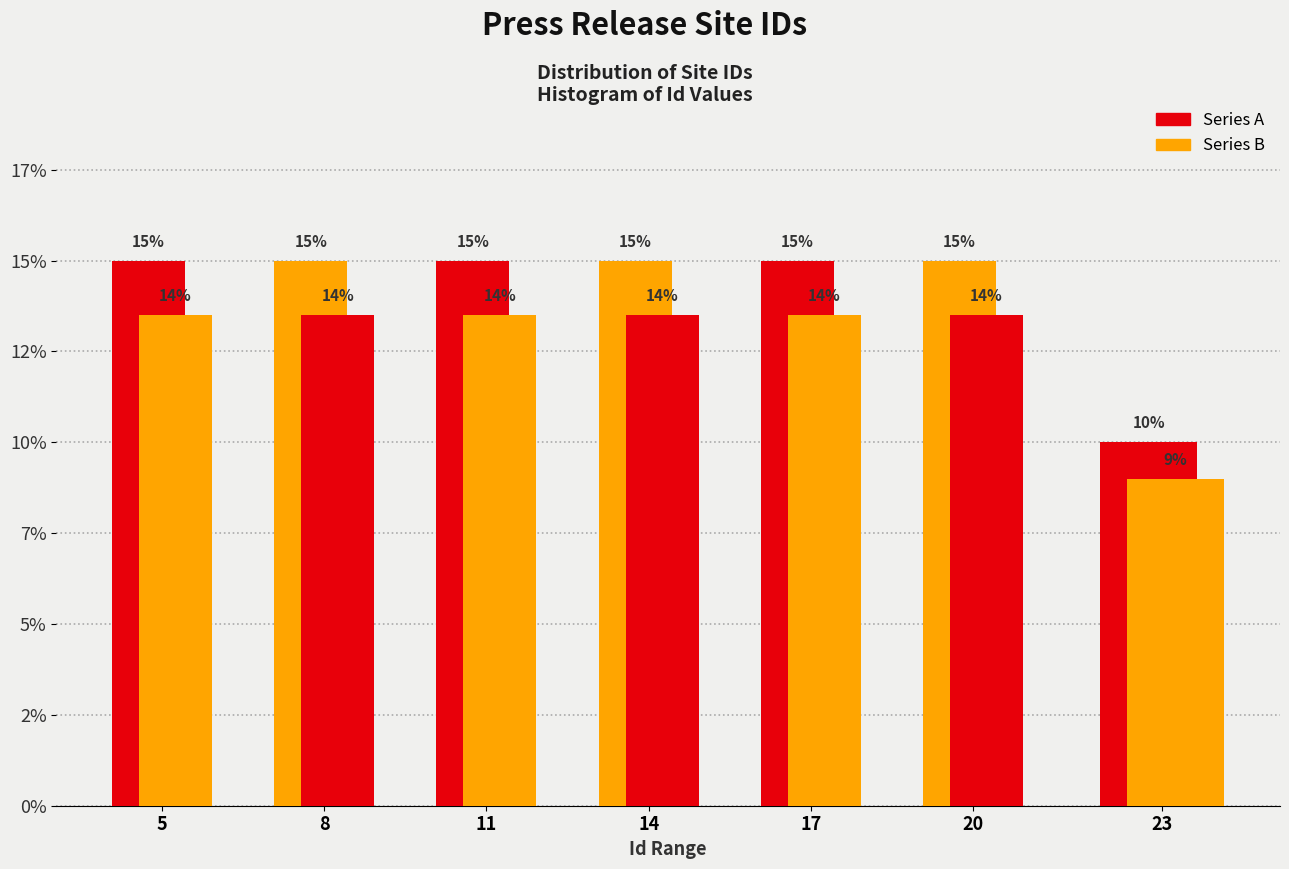

Are the bars horizontal?

No